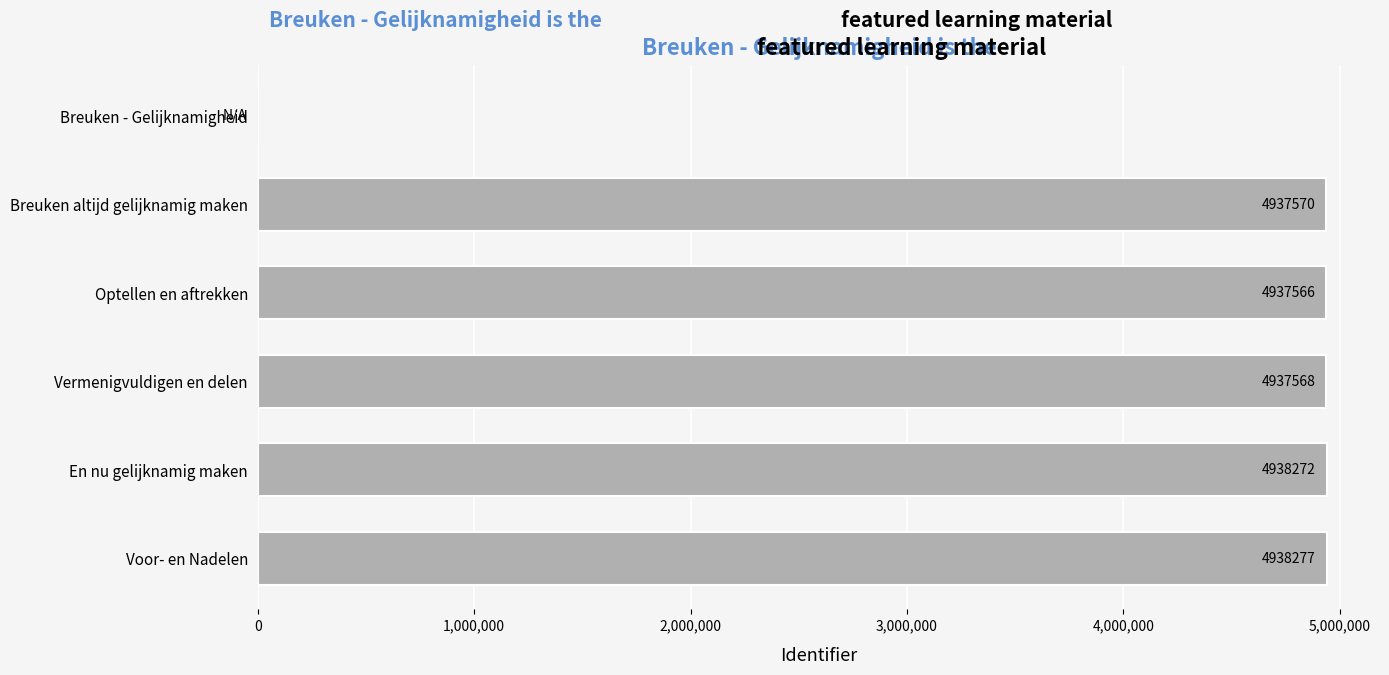

At which label is the value closest to 2469138?

Optellen en aftrekken